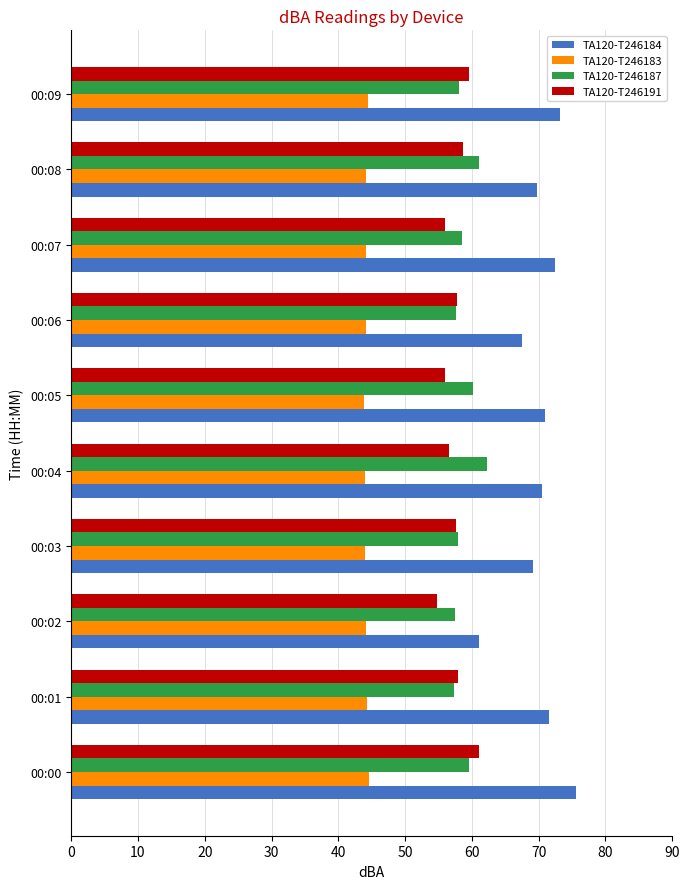

What is the sum of all TA120-T246184 values?

701.8